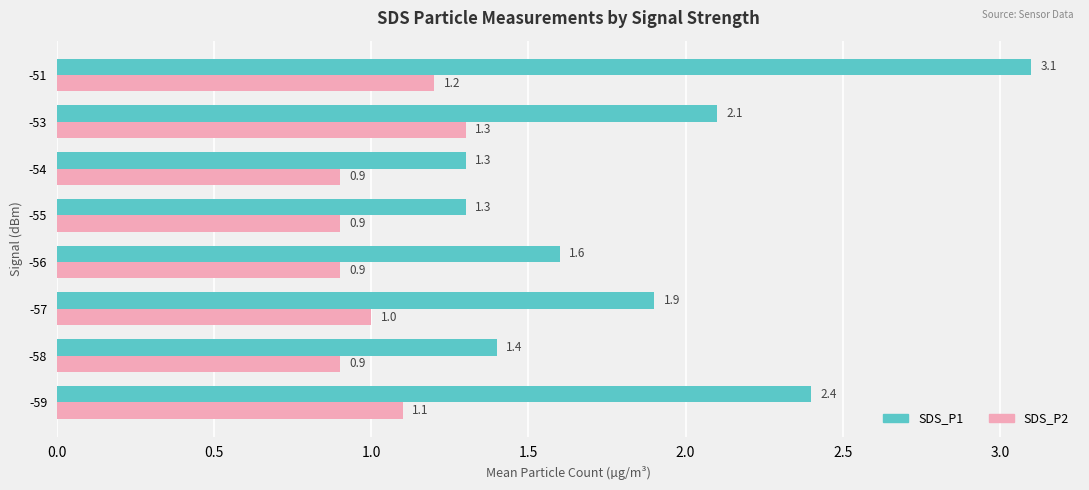

What is the smallest value displayed?

0.9